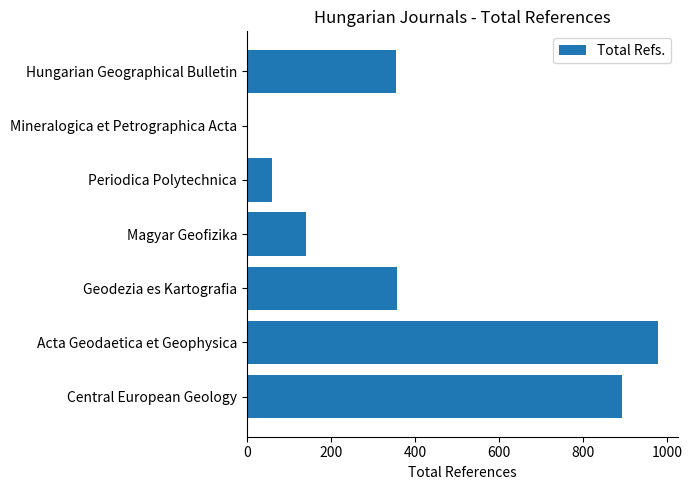

What is the sum of the values at Magyar Geofizika and Central European Geology?

1034